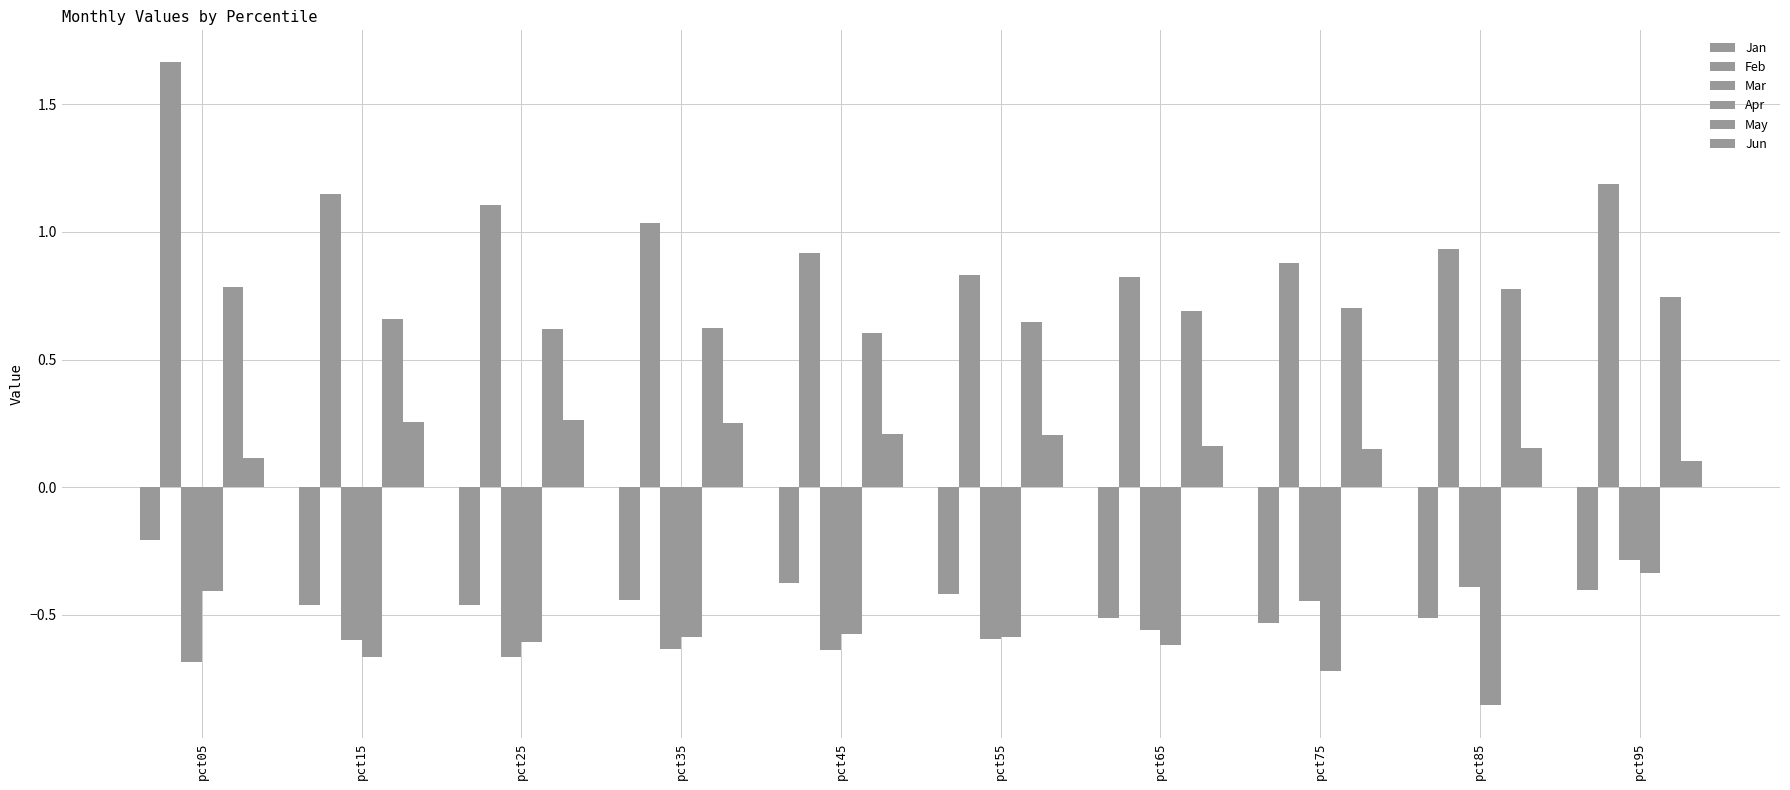

Which series has the largest total across all categories?

Feb